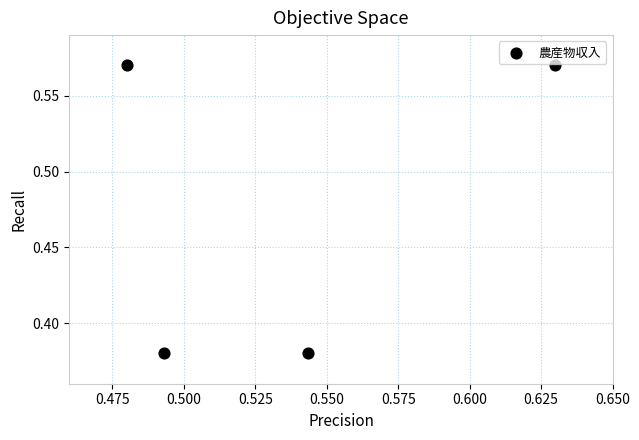

What is the average Y value?

0.5